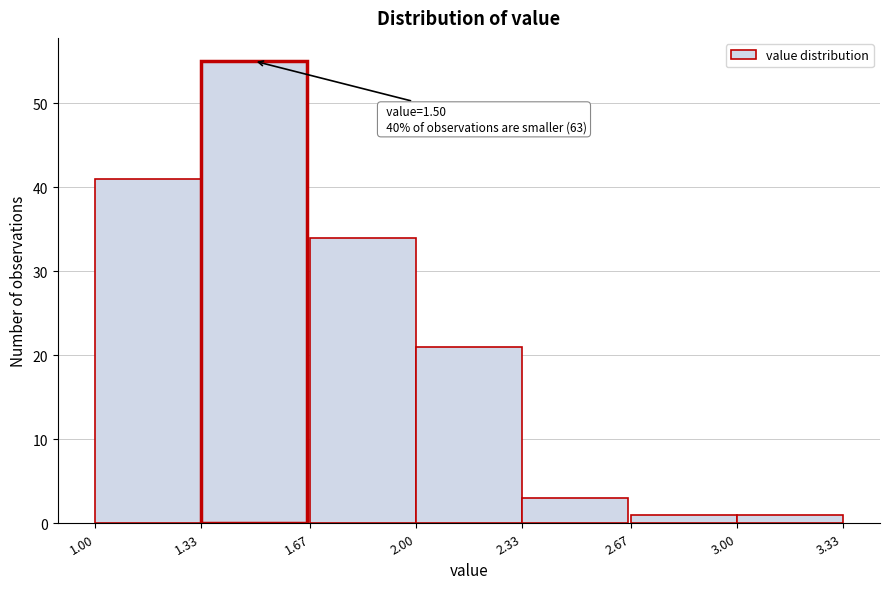

Which range on the x-axis has the tallest bar?

1.33 to 1.67